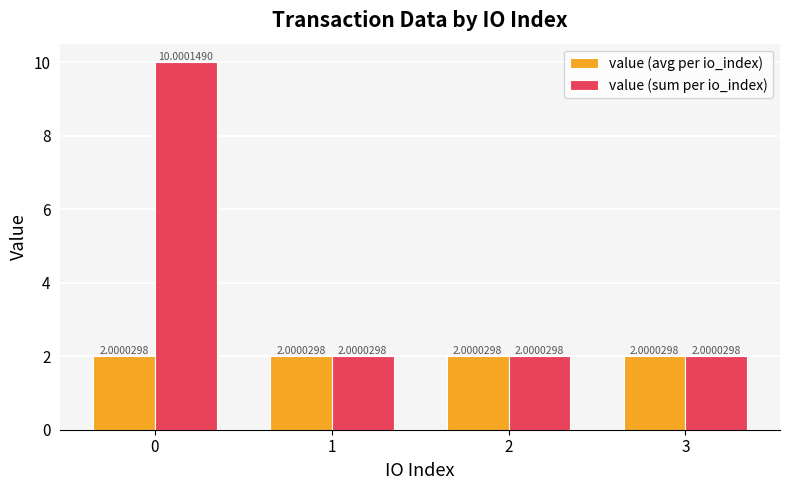

What is the total value across all series at 0?

12.0